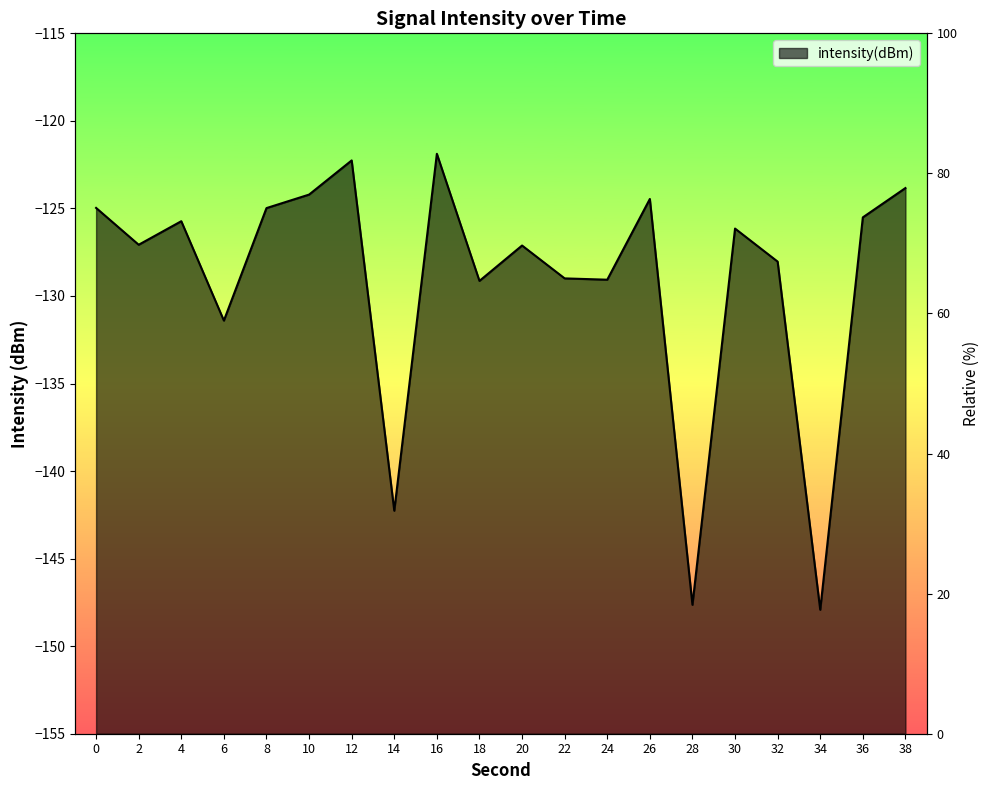

True or false: the data shows -43.1 at 16.

False